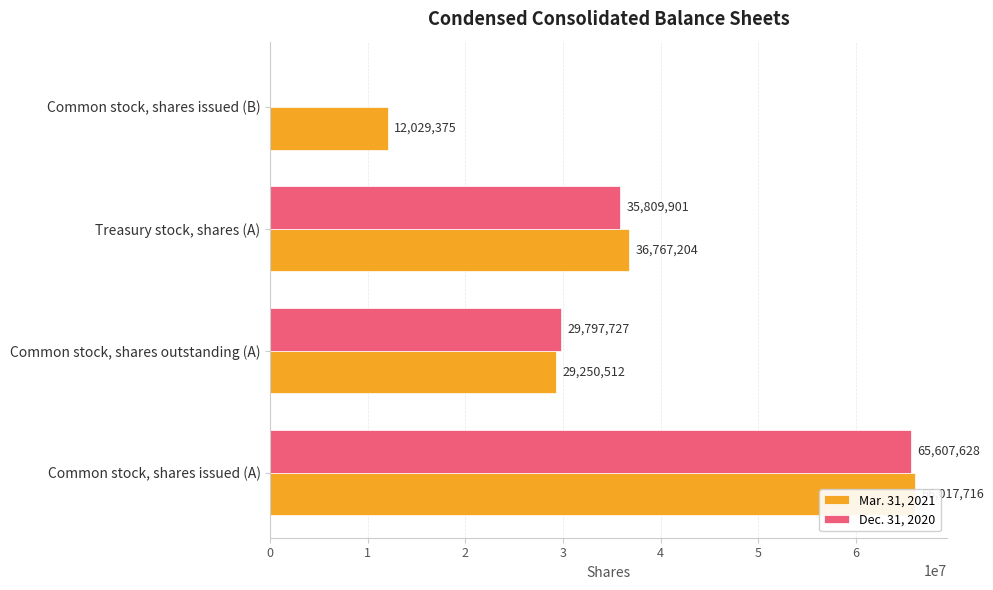

What is the average value of the Mar. 31, 2021 series?

36016202